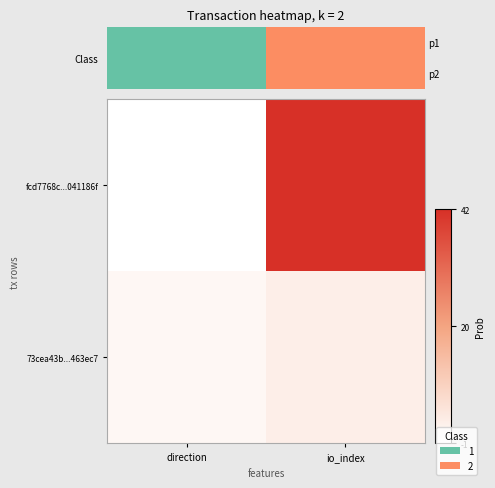

Which series has the largest total across all categories?

fcd7768c...041186f